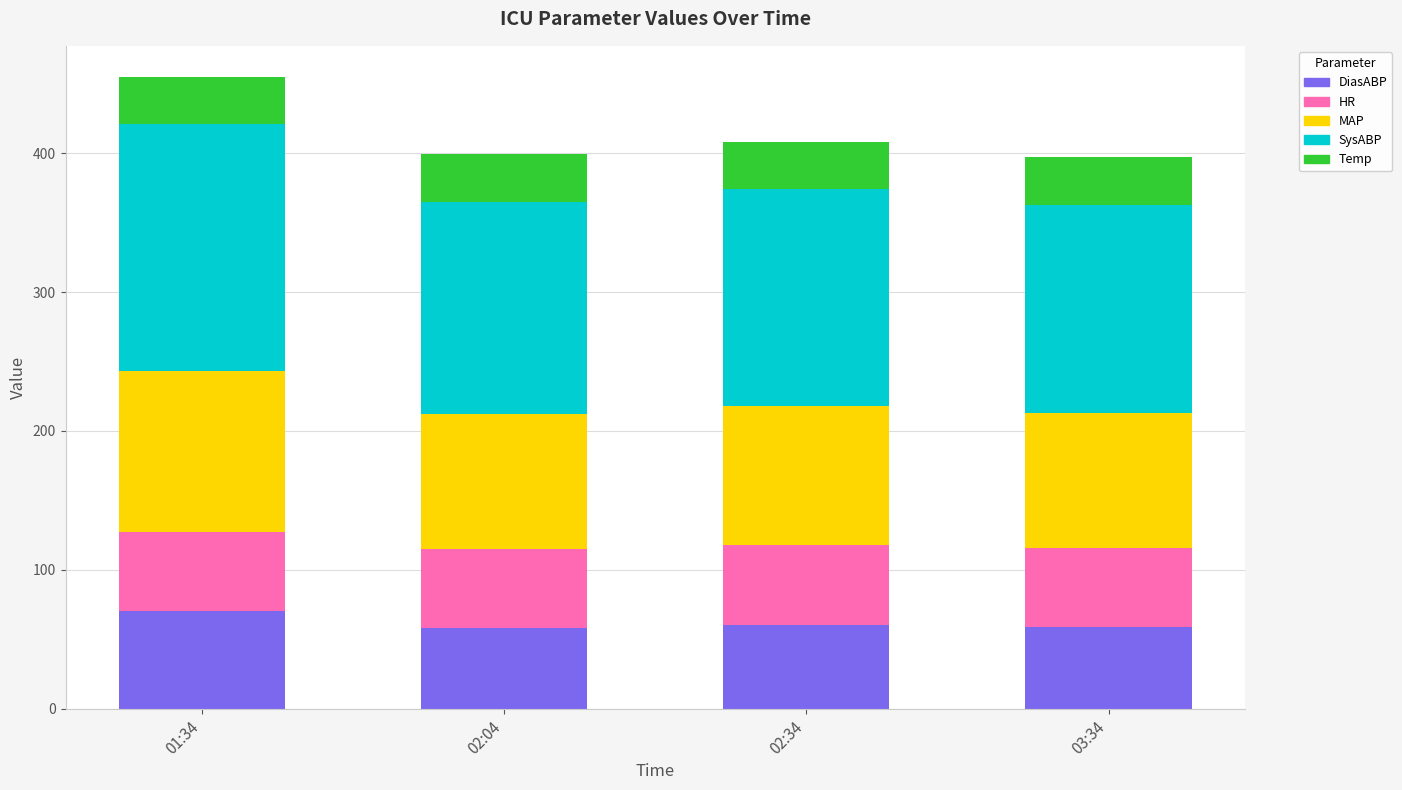

What is the total value across all series at 03:34?

397.2